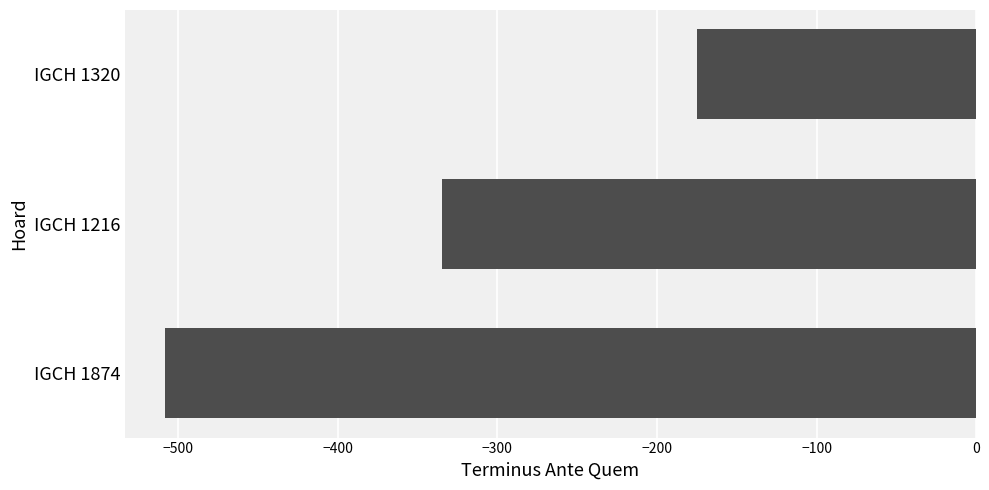

At which label is the value closest to -341?

IGCH 1216